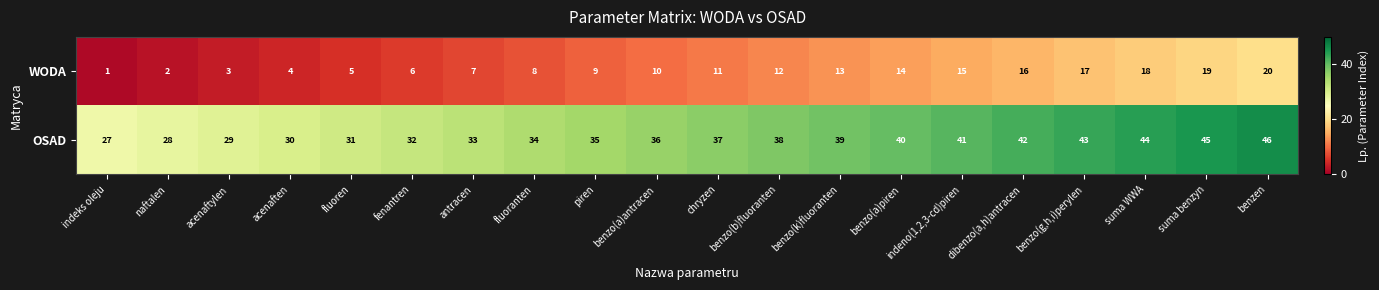

What is the difference between the OSAD values at benzo(a)antracen and benzen?

10